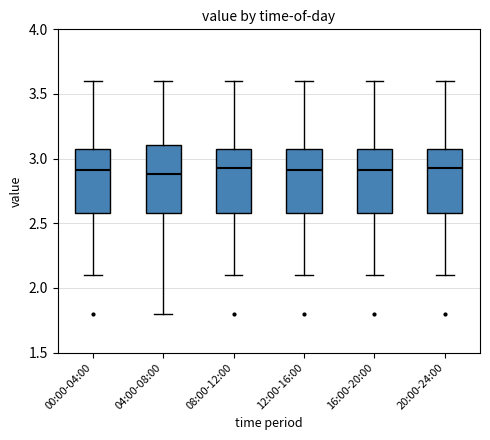

Reading left to right, read every box against the y-axis: the position of its median line, the range the box covers, and the ends of its whiskers. The values are not printed on the chart, so give them approximately, as read against the axis.

00:00-04:00: median 2.90, box 2.60 to 3.10, whiskers 2.10 to 3.60
04:00-08:00: median 2.90, box 2.60 to 3.10, whiskers 1.80 to 3.60
08:00-12:00: median 2.95, box 2.60 to 3.10, whiskers 2.10 to 3.60
12:00-16:00: median 2.90, box 2.60 to 3.10, whiskers 2.10 to 3.60
16:00-20:00: median 2.90, box 2.60 to 3.10, whiskers 2.10 to 3.60
20:00-24:00: median 2.95, box 2.60 to 3.10, whiskers 2.10 to 3.60